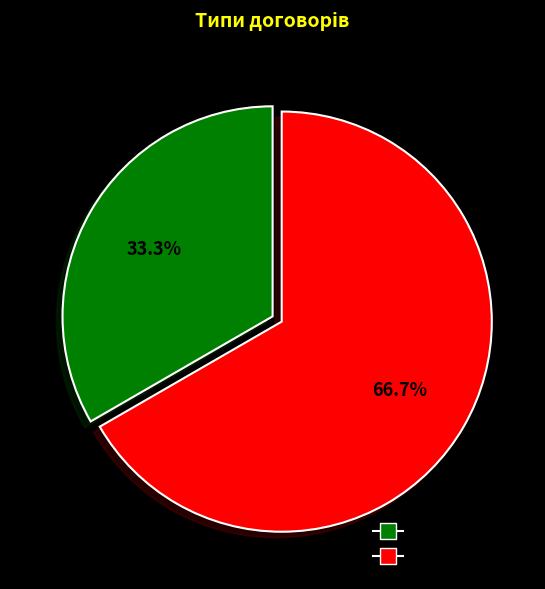

Rank the categories by value from highest to lowest.

Безстроковий, Строковий